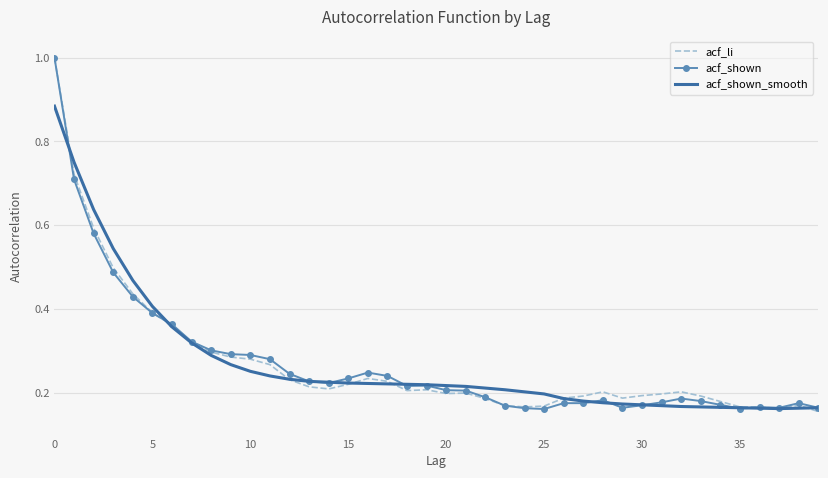

Rank the series by their average value, from lowest to highest.

acf_shown, acf_shown_smooth, acf_li